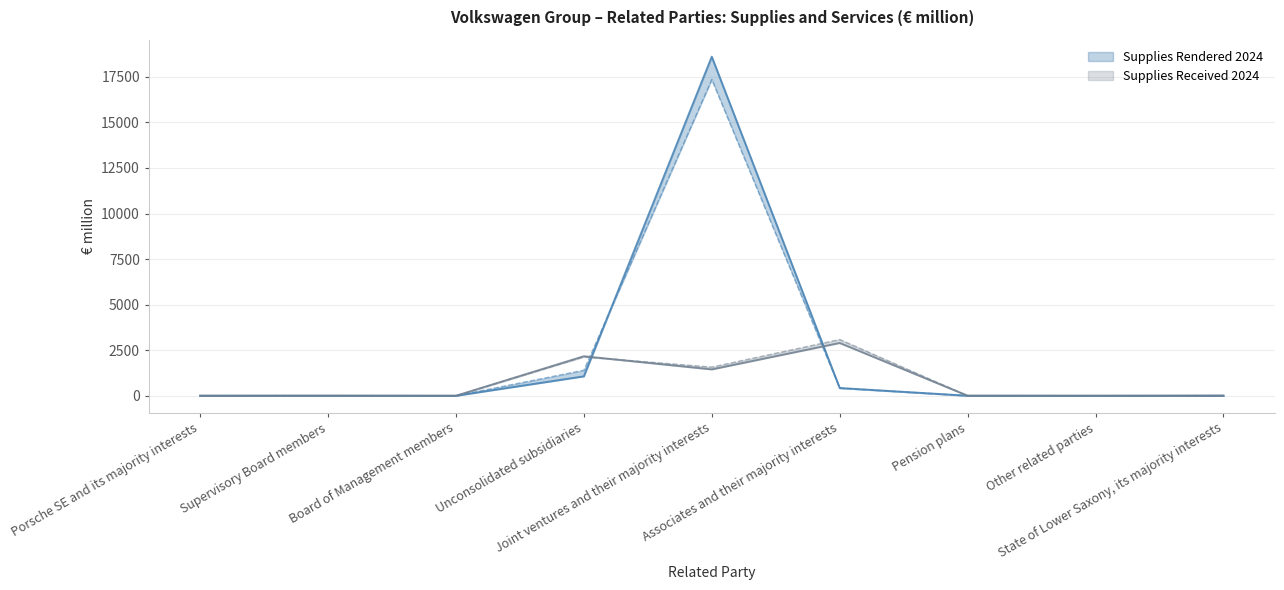

Between Associates and their majority interests and Board of Management members, which is larger?

Associates and their majority interests